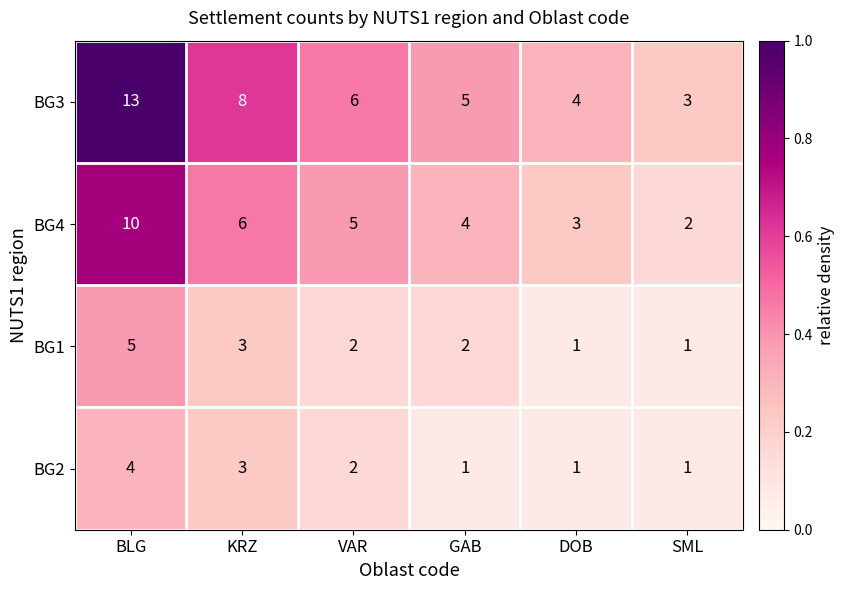

What is the average value of the BG4 series?

5